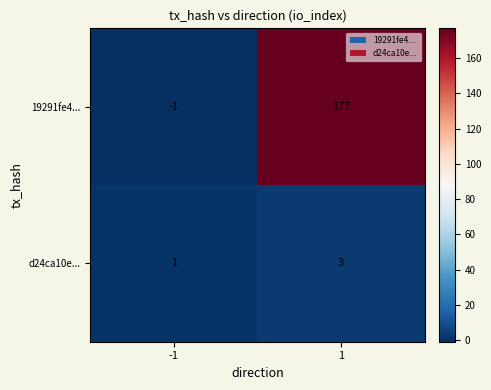

Is it true that 19291fe4... equals 119 at 1?

False